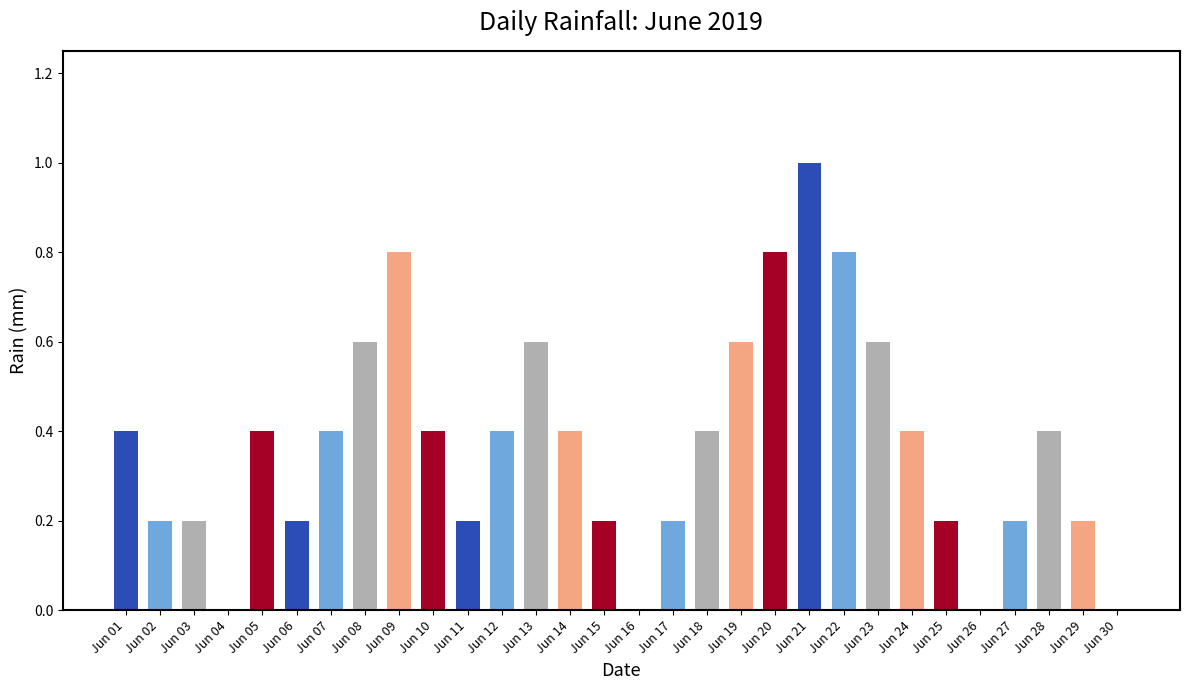

How many series are shown in this chart?

1